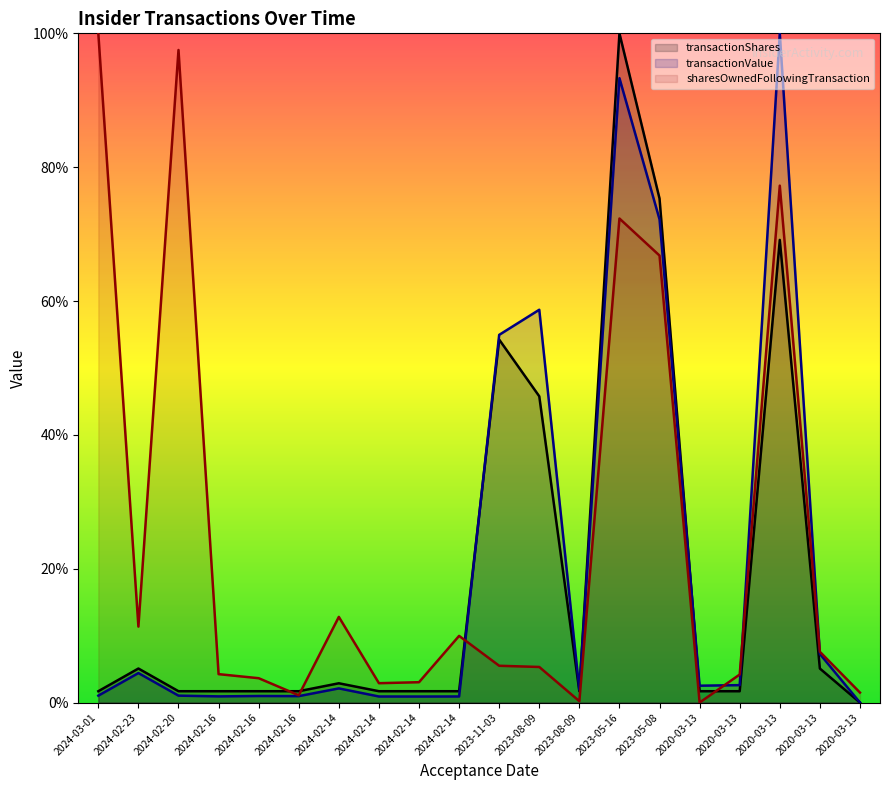

What is the sum of all transactionValue values?

407.6